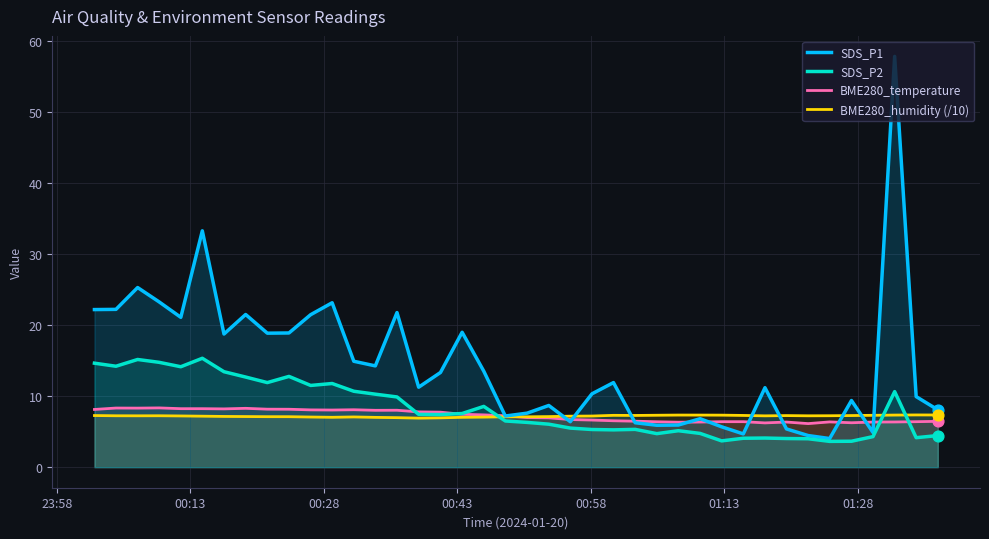

Which series contains the highest Y value?

SDS_P1